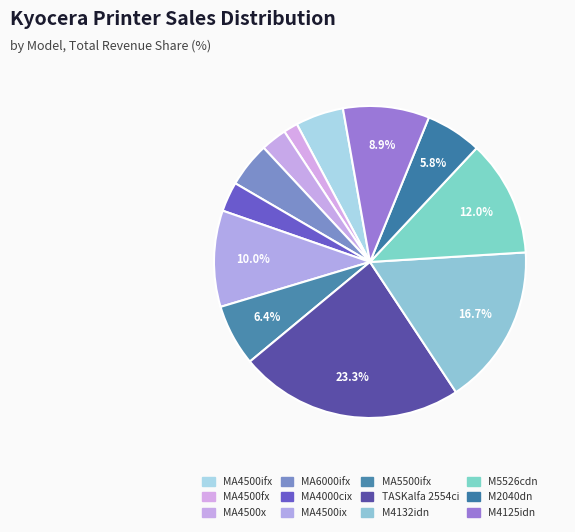

What is the smallest slice in the pie chart?

MA4500fx